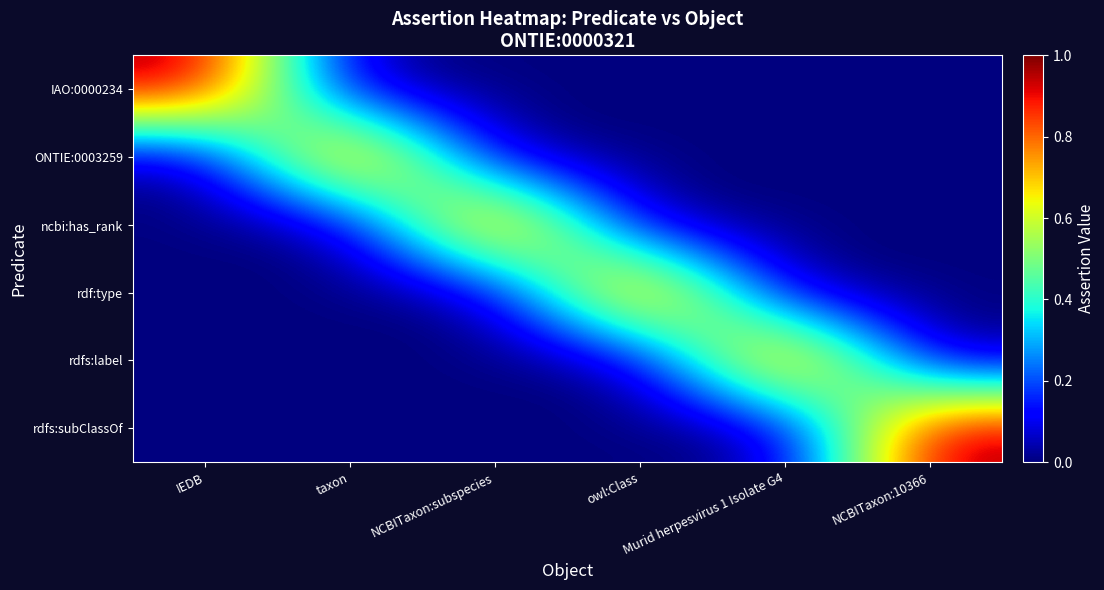

Reading right to left, transcribe all the data shown in this chart.

IAO:0000234: NCBITaxon:10366=0	Murid herpesvirus 1 Isolate G4=0	owl:Class=0	NCBITaxon:subspecies=0	taxon=0	IEDB=1
ONTIE:0003259: NCBITaxon:10366=0	Murid herpesvirus 1 Isolate G4=0	owl:Class=0	NCBITaxon:subspecies=0	taxon=1	IEDB=0
ncbi:has_rank: NCBITaxon:10366=0	Murid herpesvirus 1 Isolate G4=0	owl:Class=0	NCBITaxon:subspecies=1	taxon=0	IEDB=0
rdf:type: NCBITaxon:10366=0	Murid herpesvirus 1 Isolate G4=0	owl:Class=1	NCBITaxon:subspecies=0	taxon=0	IEDB=0
rdfs:label: NCBITaxon:10366=0	Murid herpesvirus 1 Isolate G4=1	owl:Class=0	NCBITaxon:subspecies=0	taxon=0	IEDB=0
rdfs:subClassOf: NCBITaxon:10366=1	Murid herpesvirus 1 Isolate G4=0	owl:Class=0	NCBITaxon:subspecies=0	taxon=0	IEDB=0